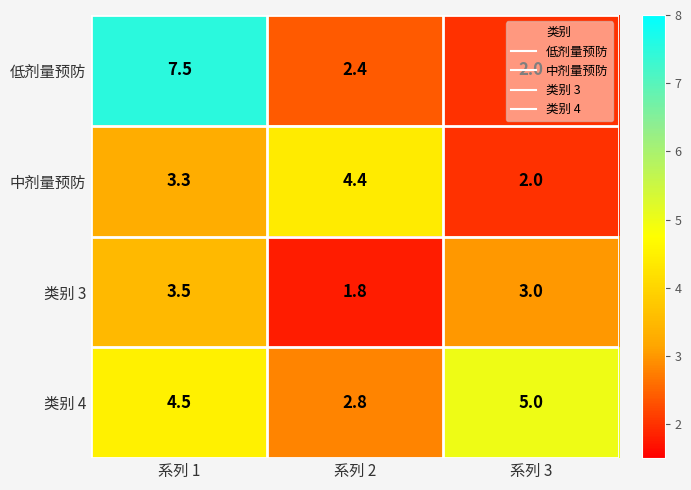

Is it true that 低剂量预防 equals 7.5 at 系列 1?

True